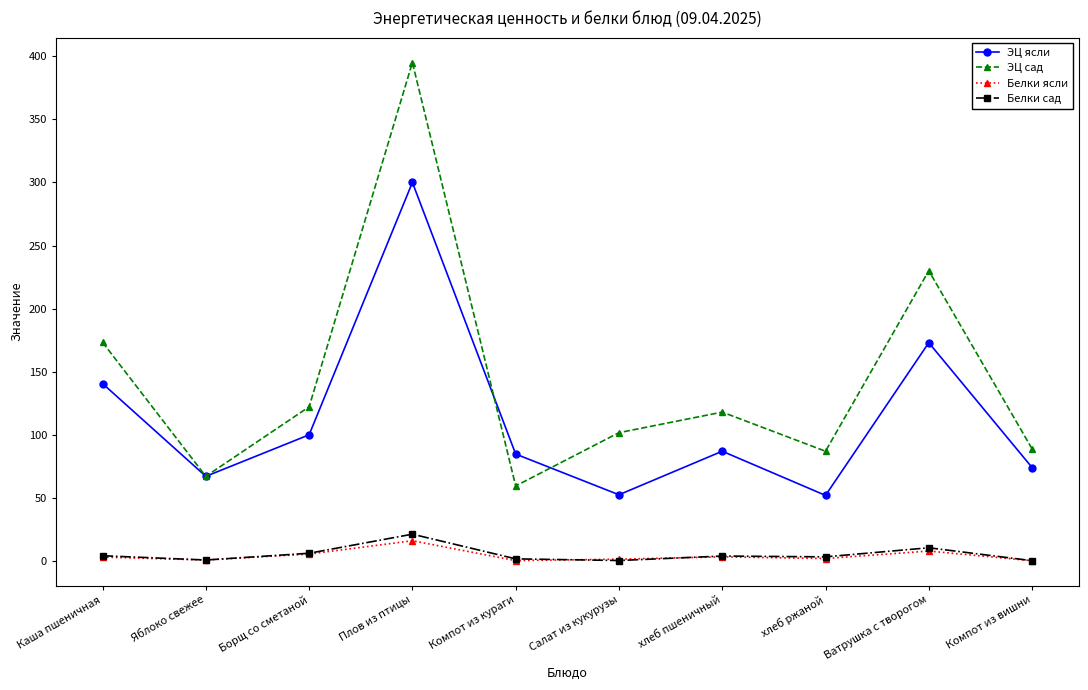

True or false: ЭЦ сад and Белки ясли cross at least once.

False